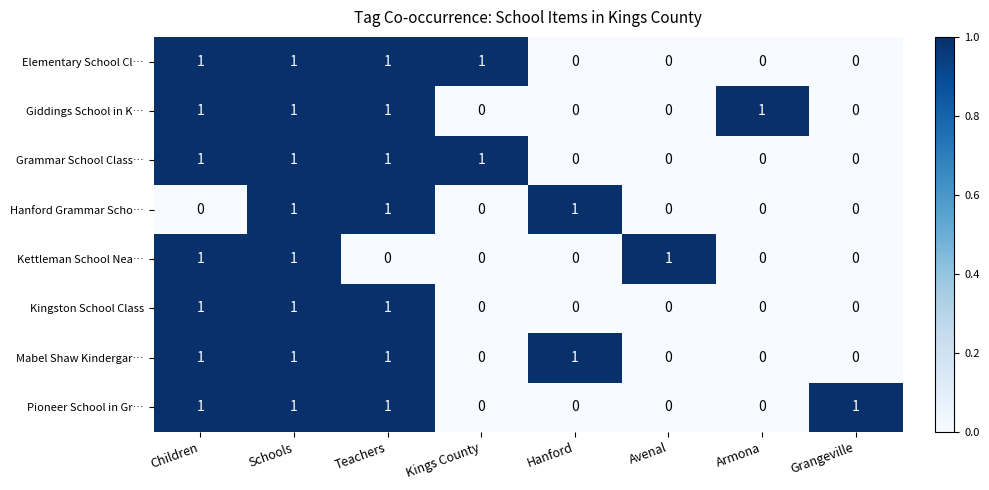

True or false: Giddings School in K… has a value of 1 at Kings County.

False